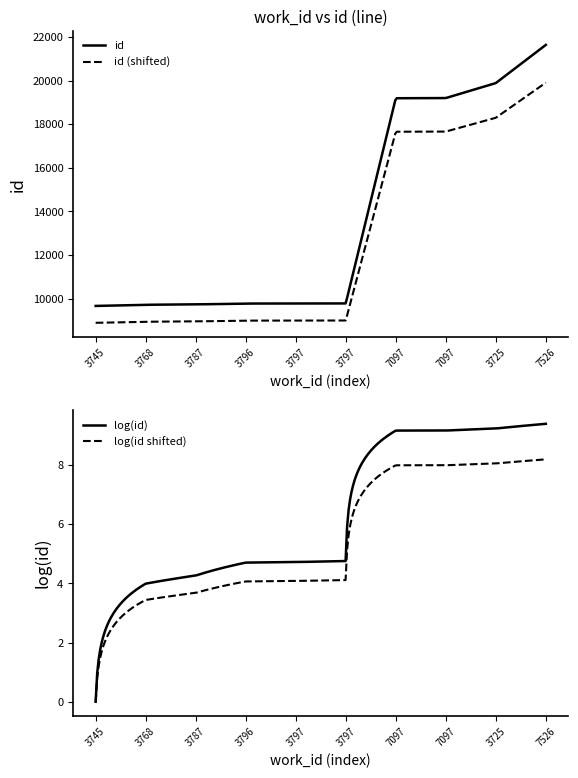

What is the difference between the maximum and minimum values?

11965